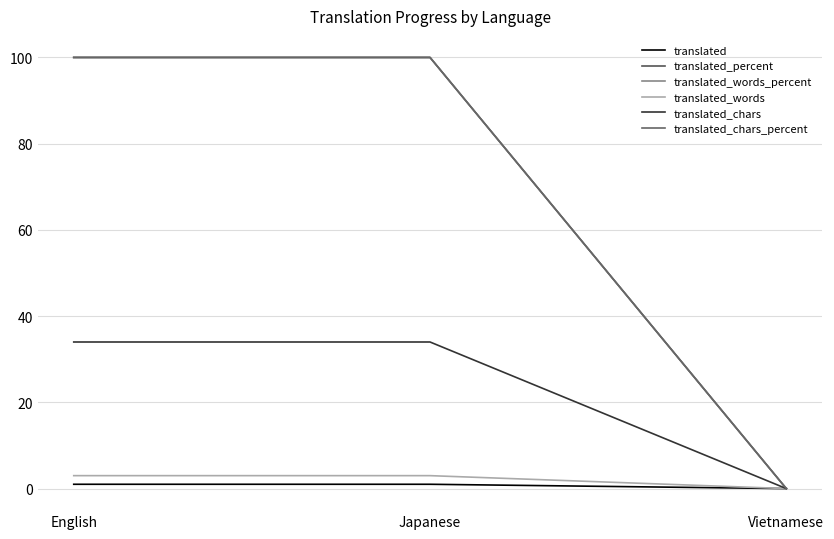

Is this an area chart (filled region under the line)?

No